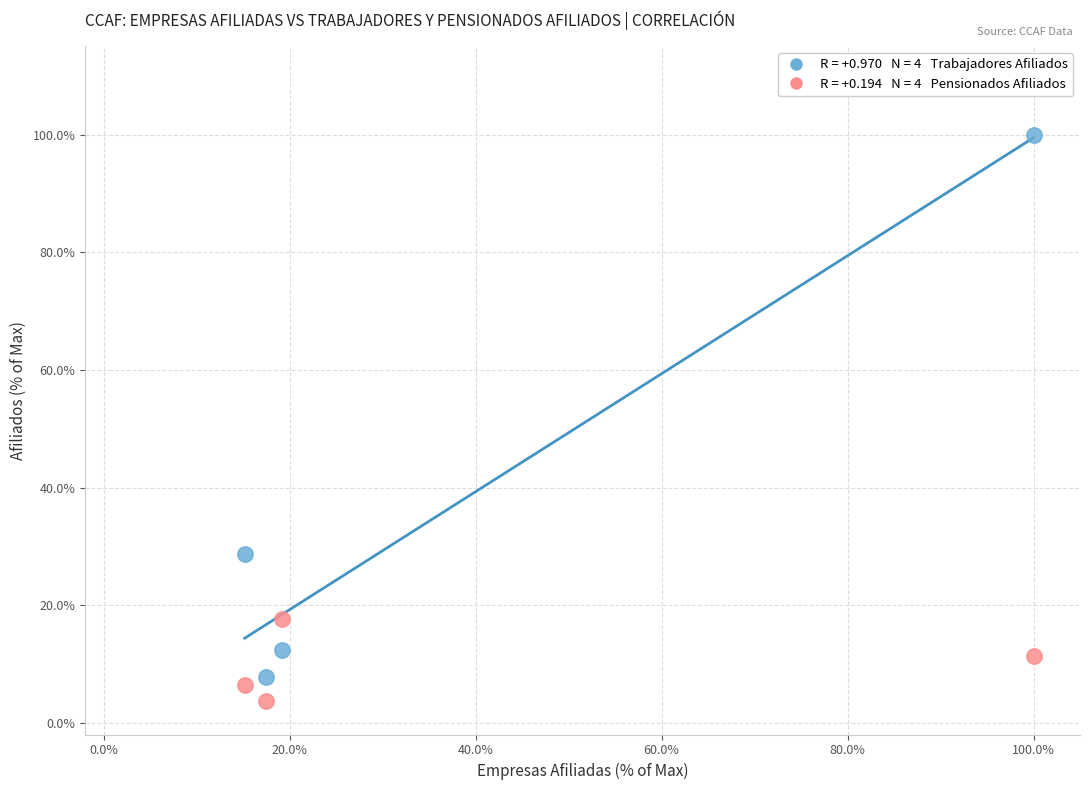

Across all series, what Y value is closest to 51?

28.7